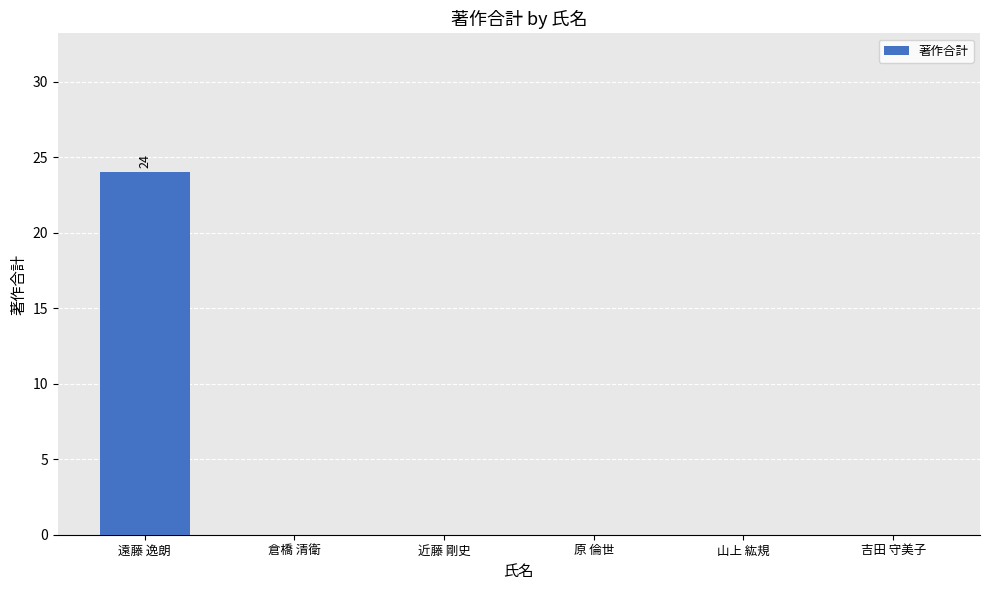

The chart shows a value of 0 at 倉橋 清衛. True or false?

True